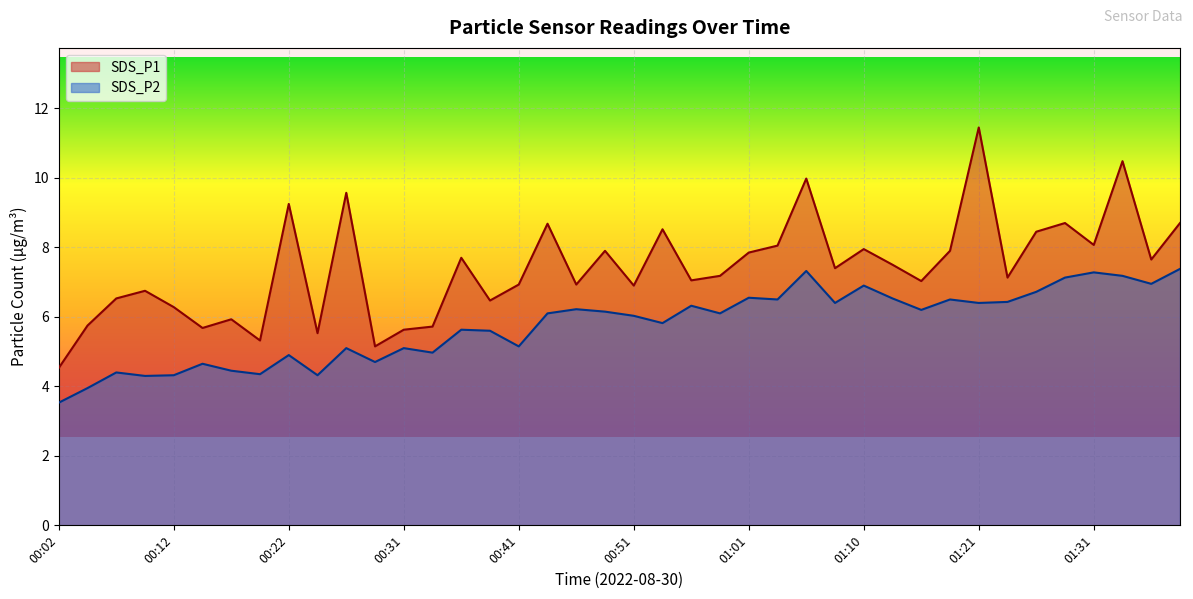

What position from the right is 01:18?

9